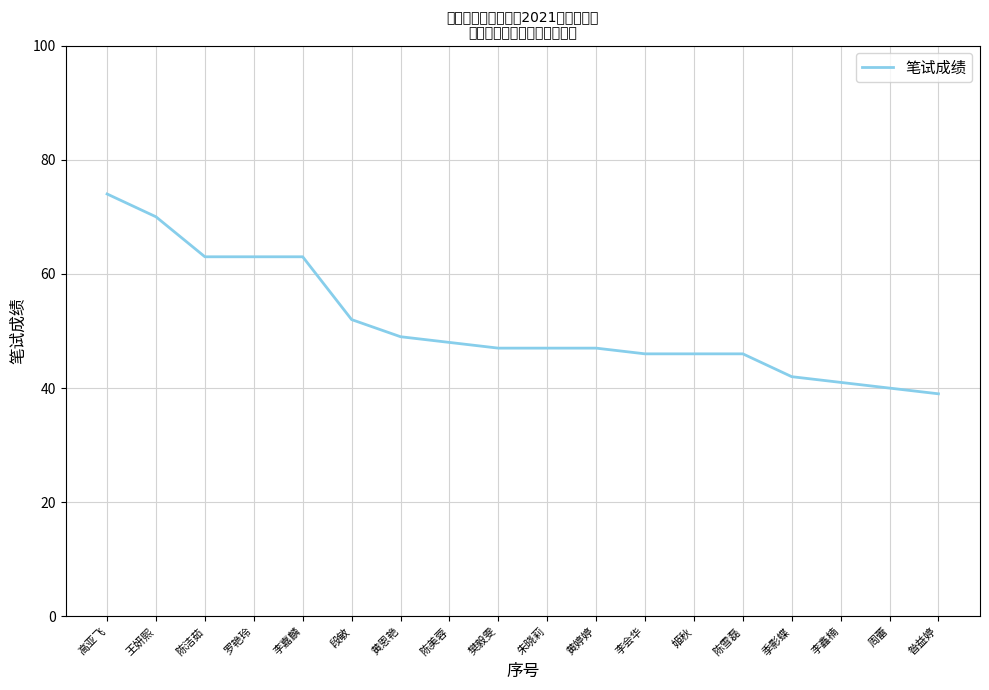

What is the average value?

51